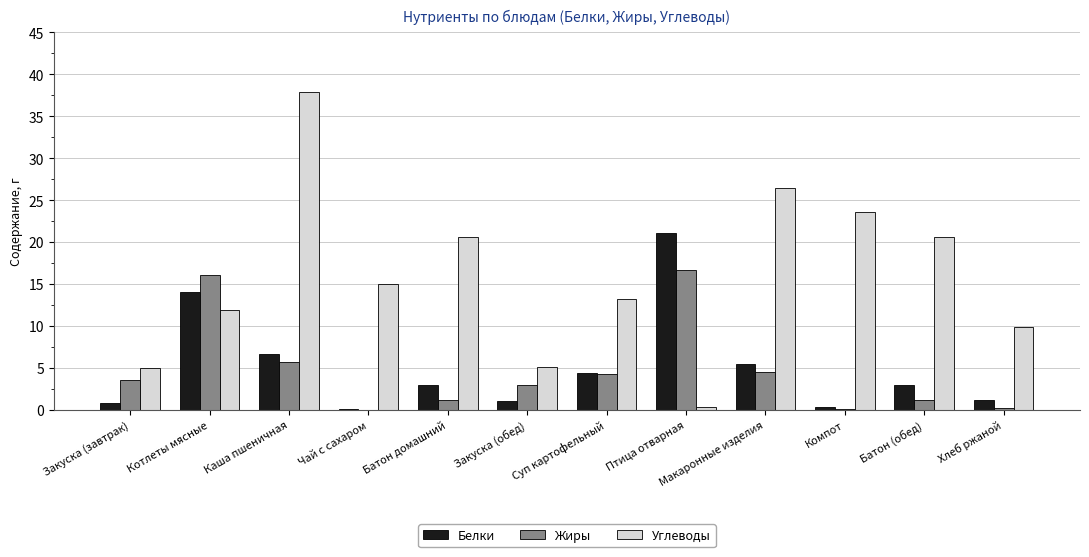

What is the spread (max minus min) of values at Компот?

23.5